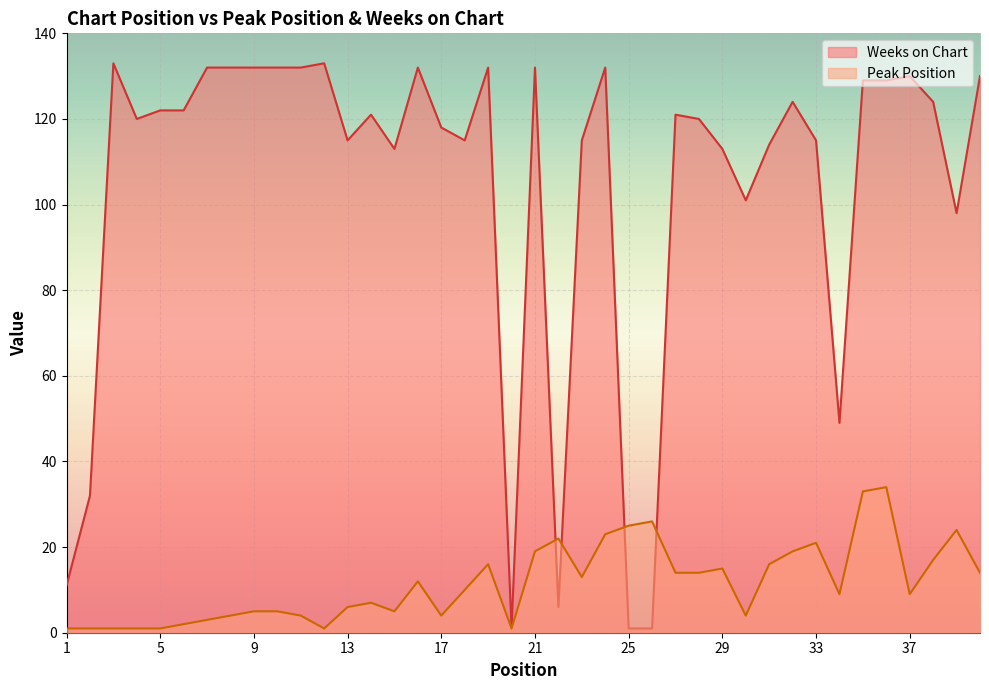

The value of Peak Position at 4 is 1. True or false?

True